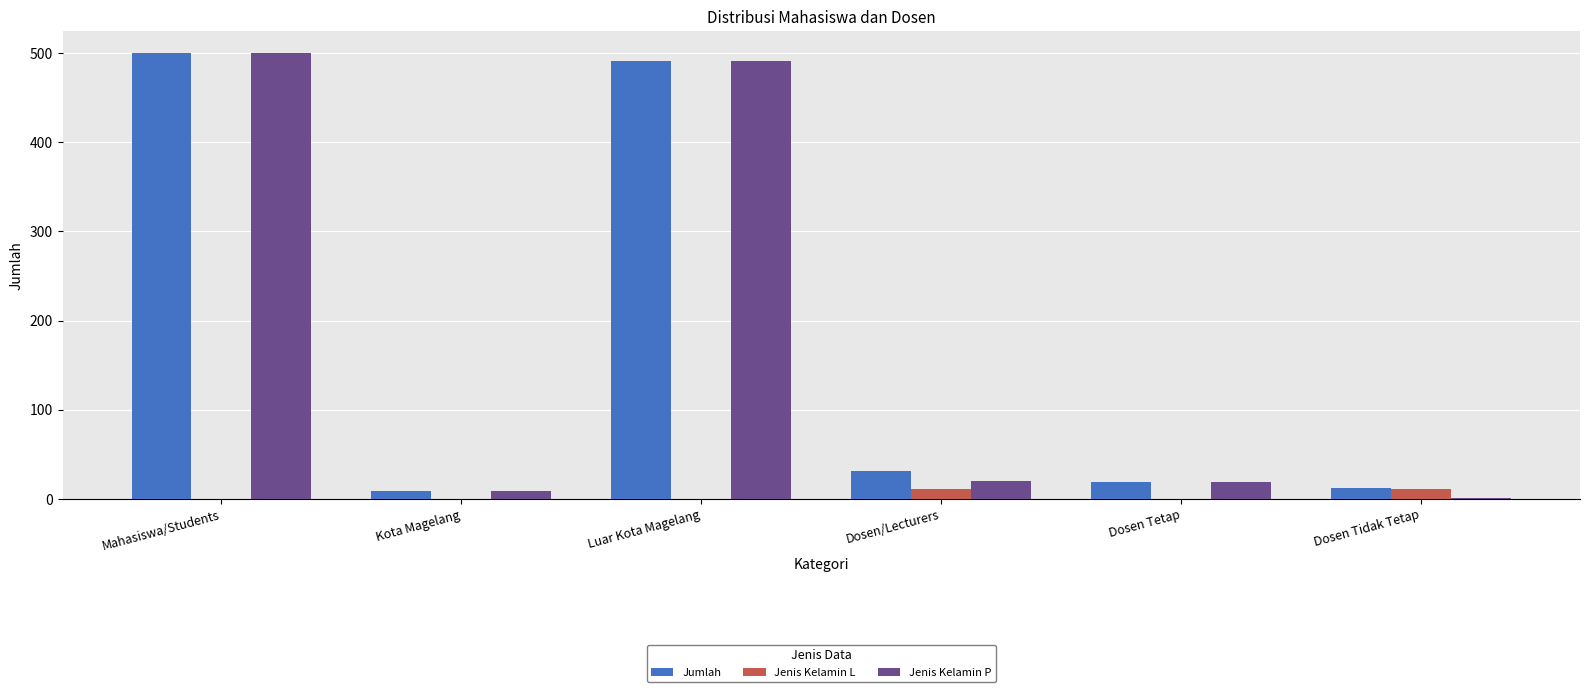

What is the sum of all Jenis Kelamin L values?

22